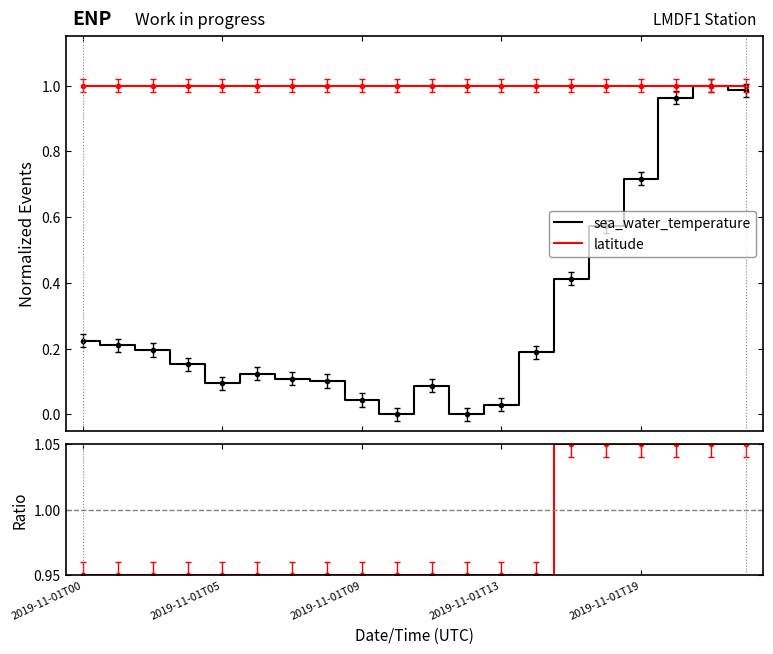

Is the value of sea_water_temperature at 2019-11-01T05 greater than the value of latitude / sea_water_temperature ratio at 10?

No